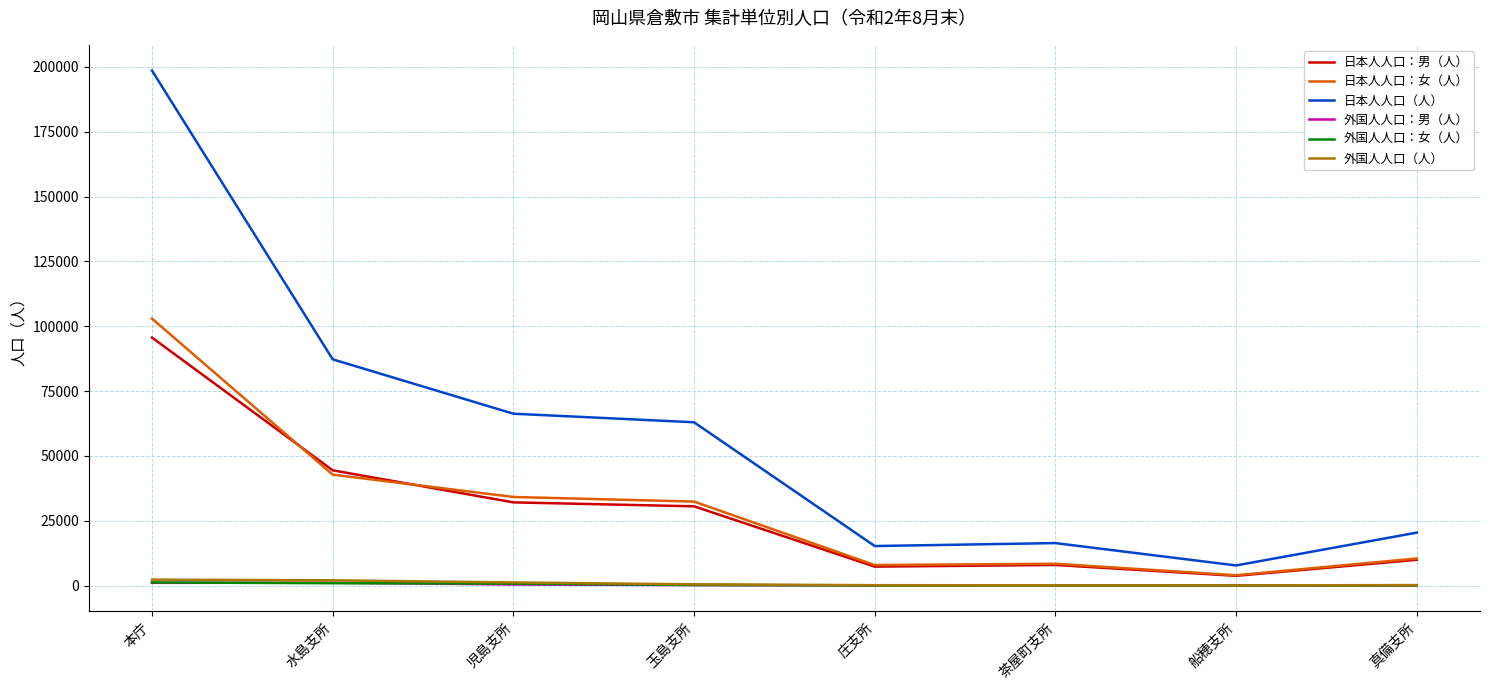

At which category is the sum across all series the highest?

本庁